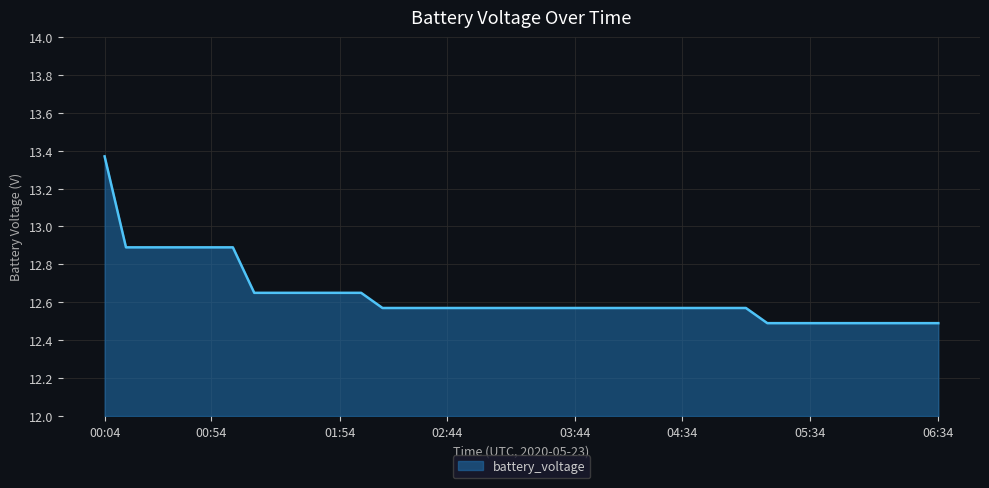

What is the difference between the maximum and minimum values?

0.9